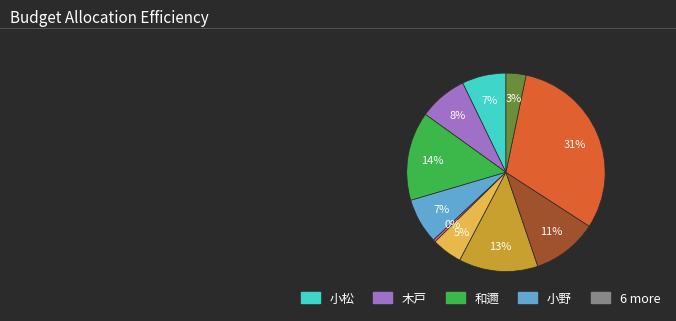

To the nearest percent, what is the average slice percentage?

10%